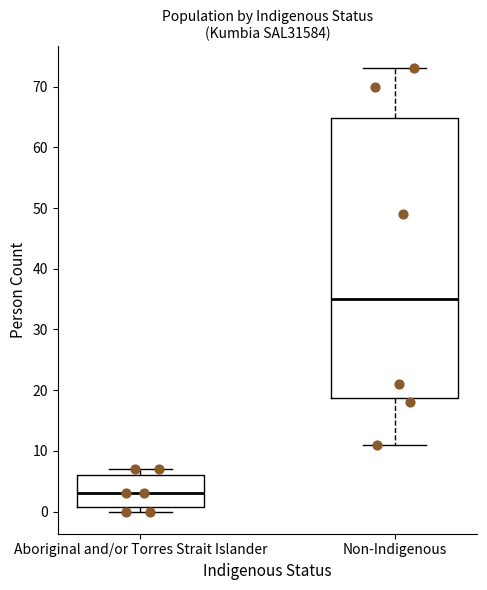

Which box has the lowest median line?

Aboriginal and/or Torres Strait Islander